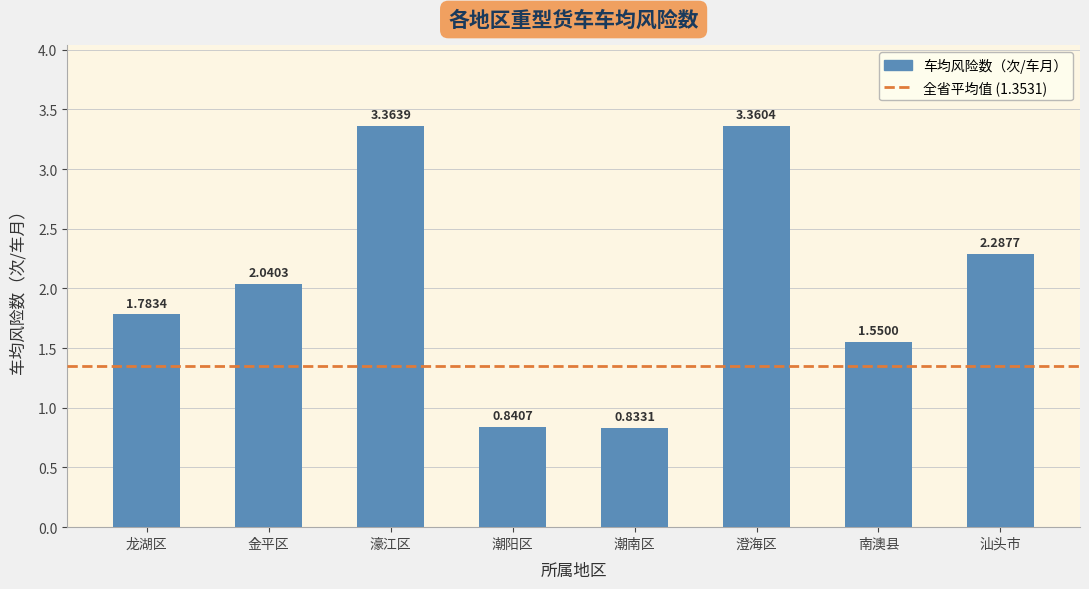

What is the difference between the values at 濠江区 and 潮阳区?

2.5